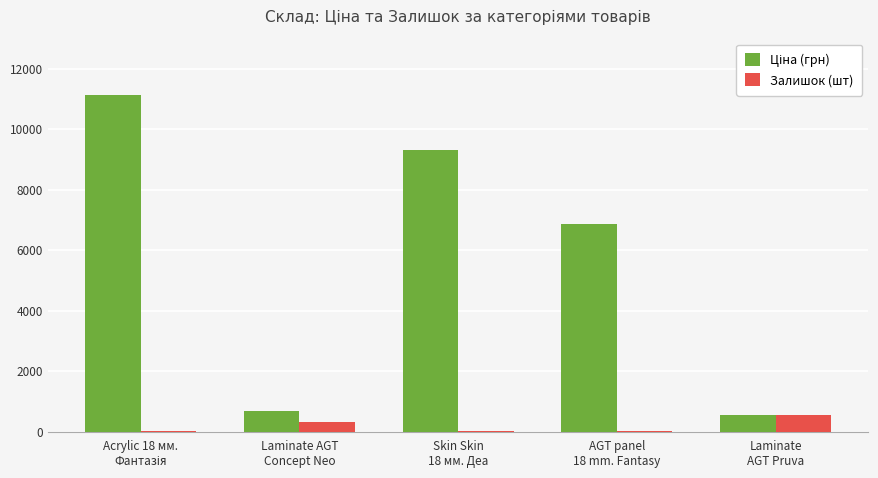

What is the greatest value displayed?

11113.6